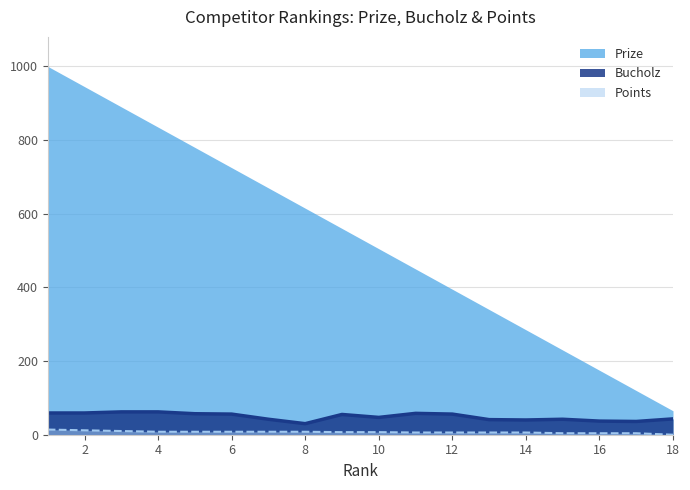

How many series are shown in this chart?

3